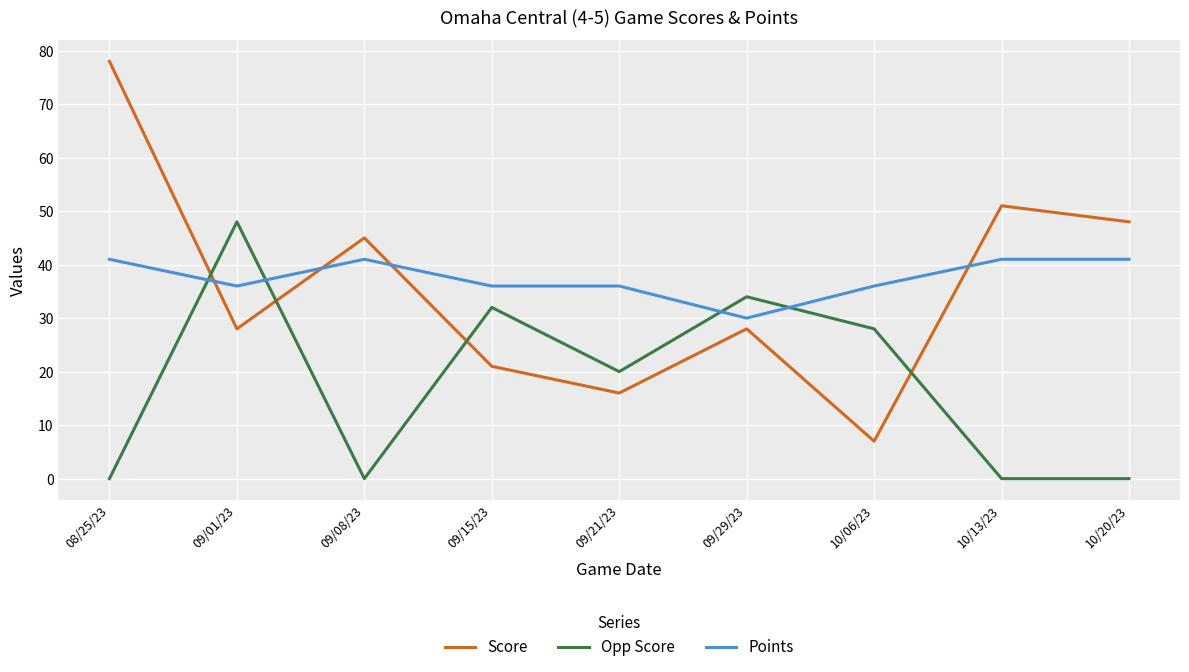

What is the difference between the second highest and minimum values in the Points series?

11